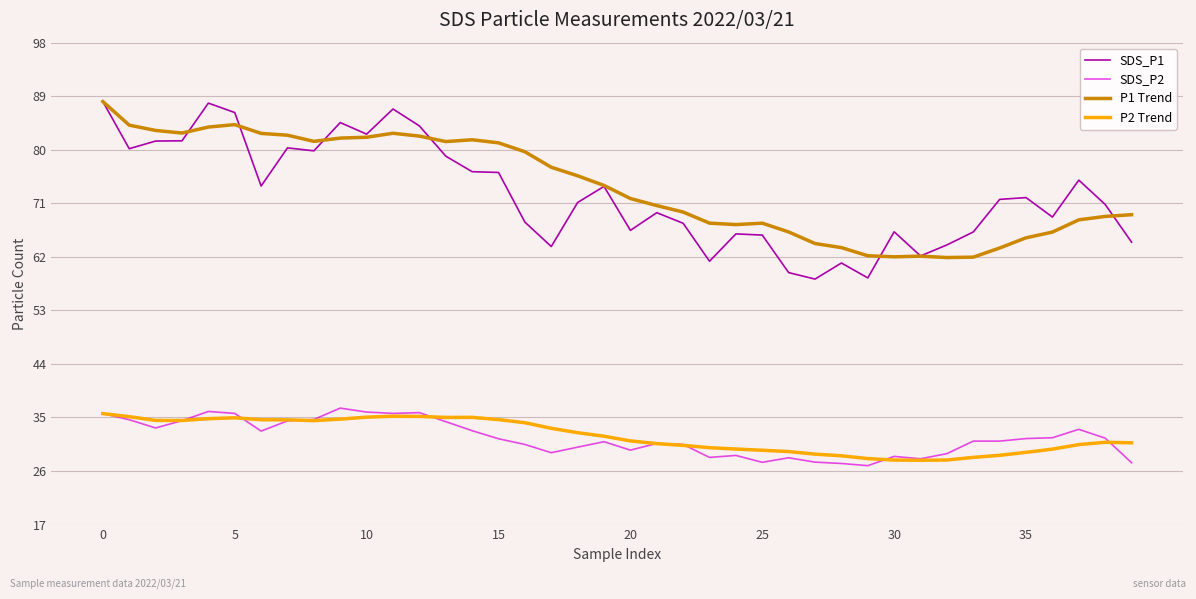

True or false: P2 Trend has more than 1 interior local peaks.

True